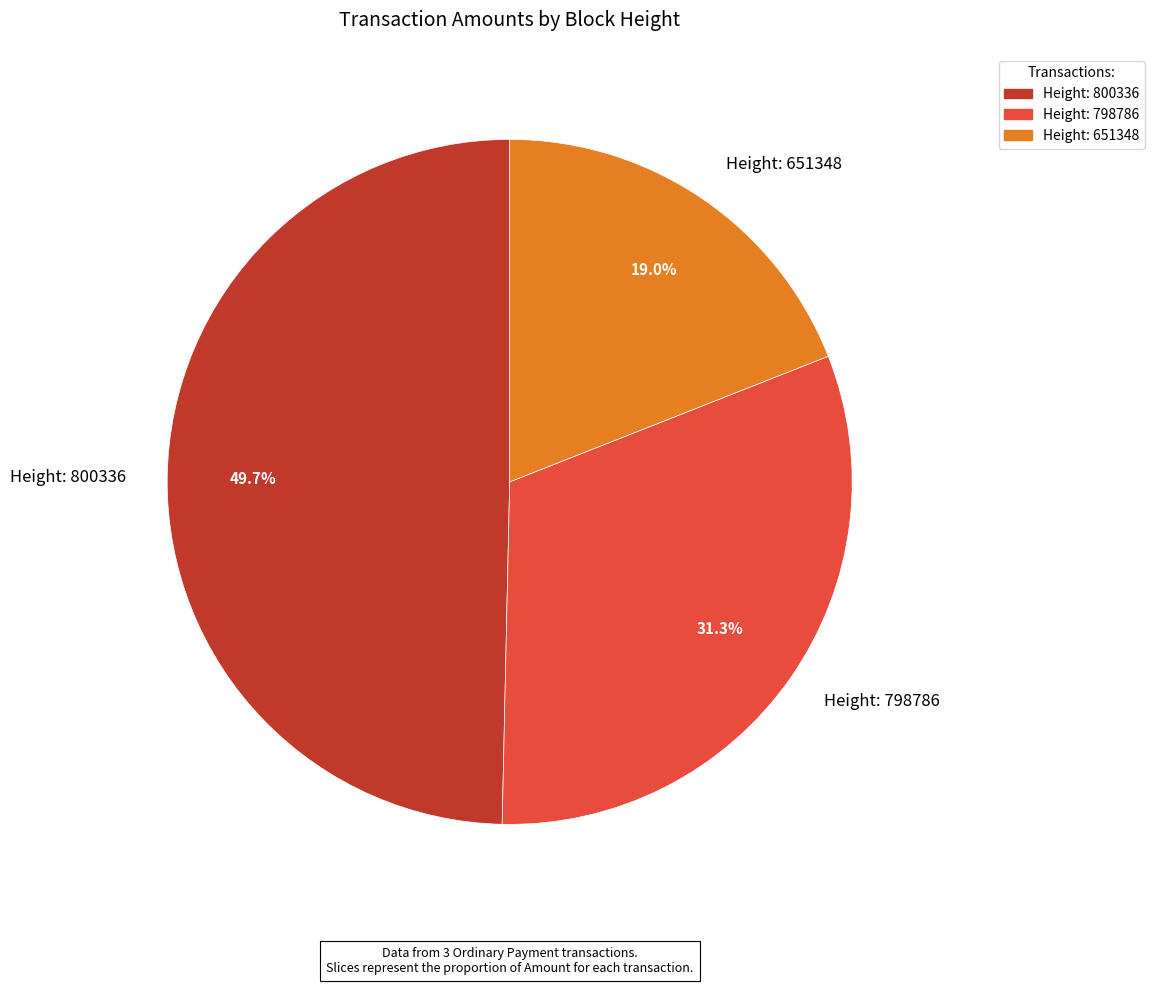

Combined, do Height: 798786 and Height: 651348 account for over 50%?

Yes